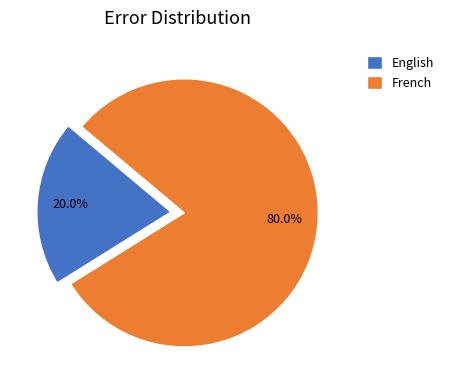

To the nearest percent, what percentage of the pie is French?

80%